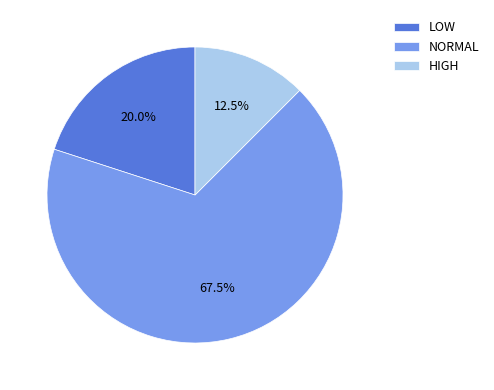

What is the majority slice?

NORMAL